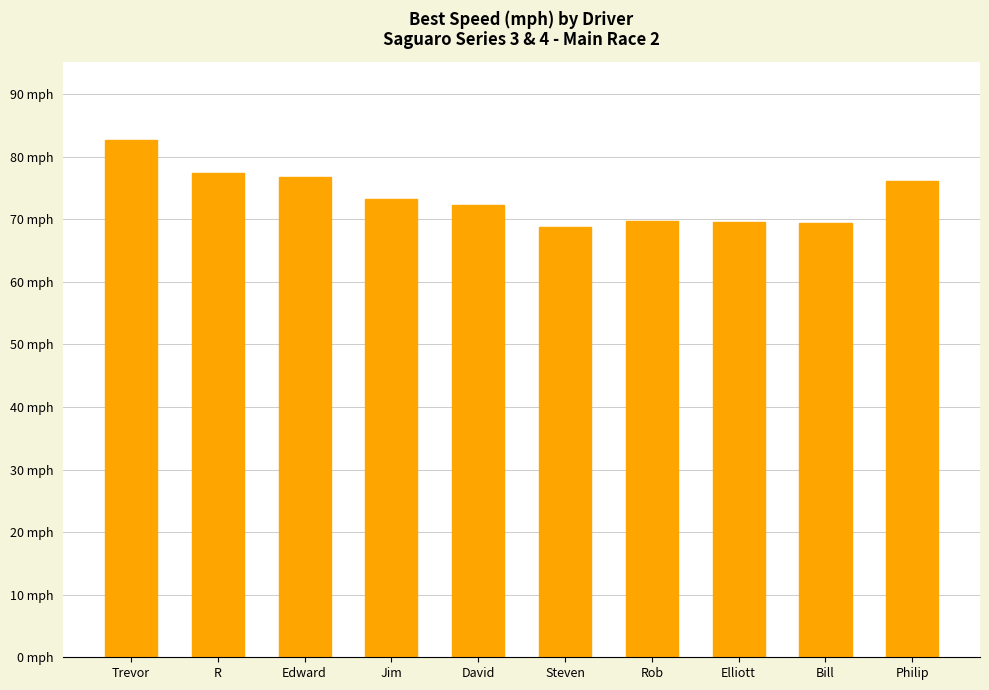

Which label corresponds to the smallest value in the chart?

Steven